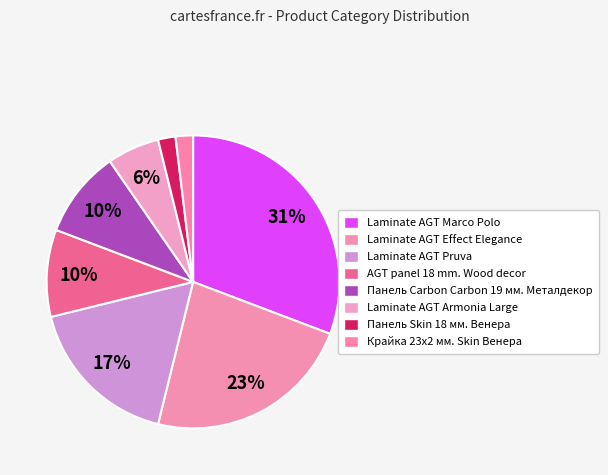

How many slices are in this pie chart?

8